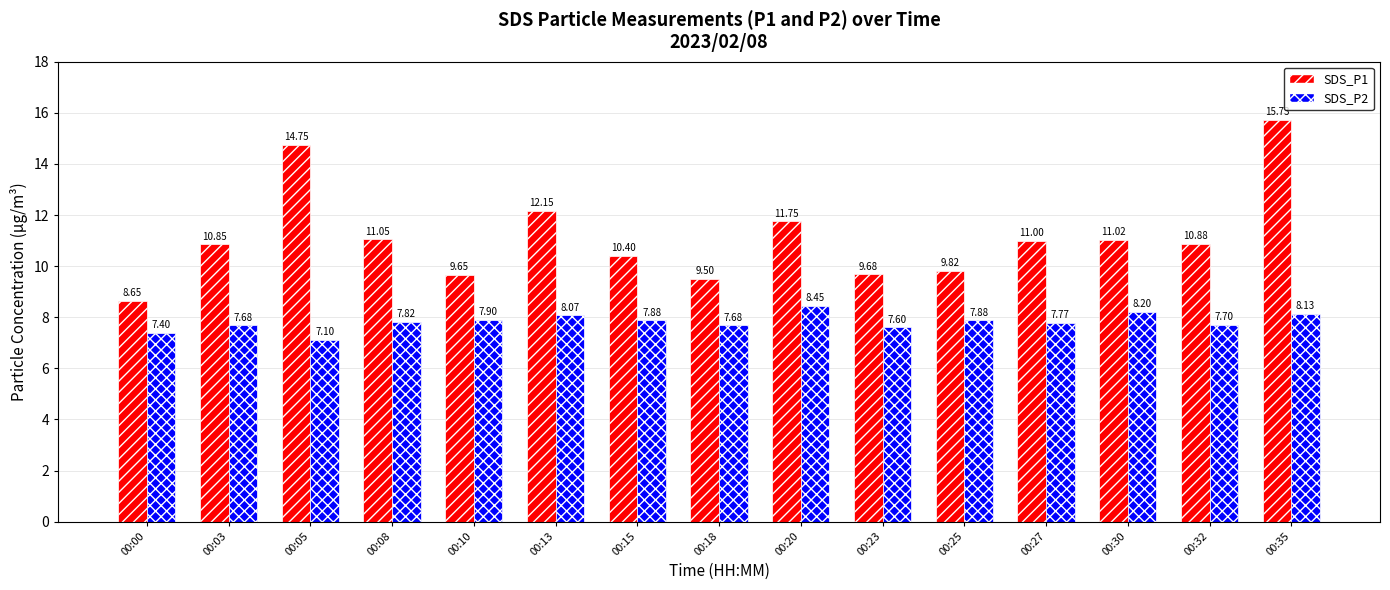

What is the sum of the SDS_P1 values at 00:23 and 00:35?

25.4